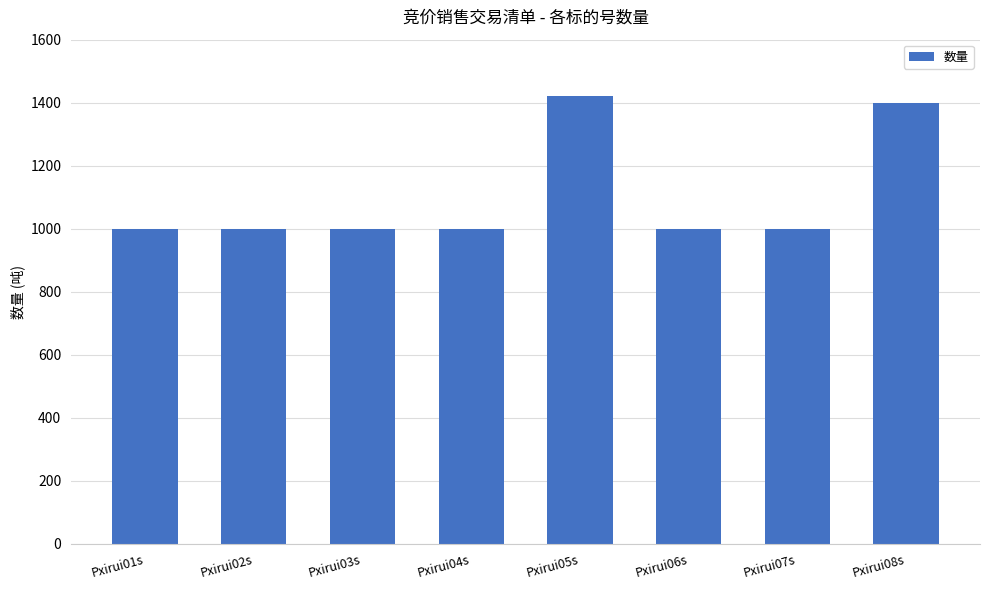

True or false: the data shows 1000.0 at Pxirui06s.

True